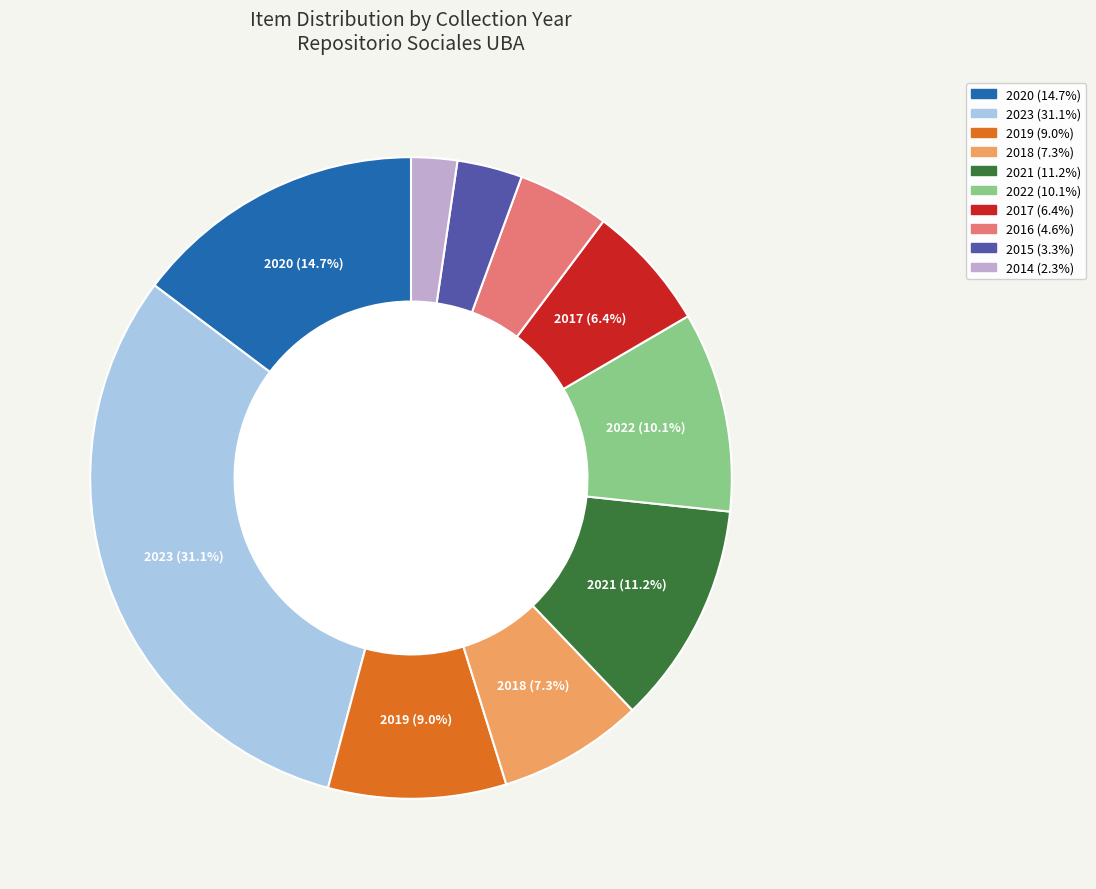

Is there a majority slice in this chart?

No